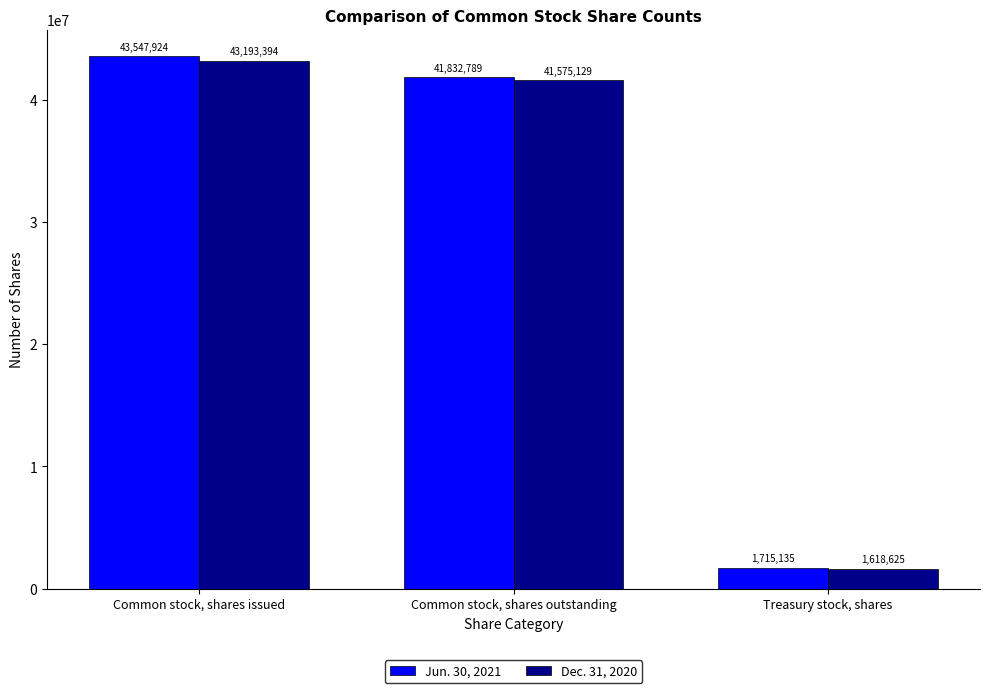

What is the total value across all series at Common stock, shares issued?

86741318